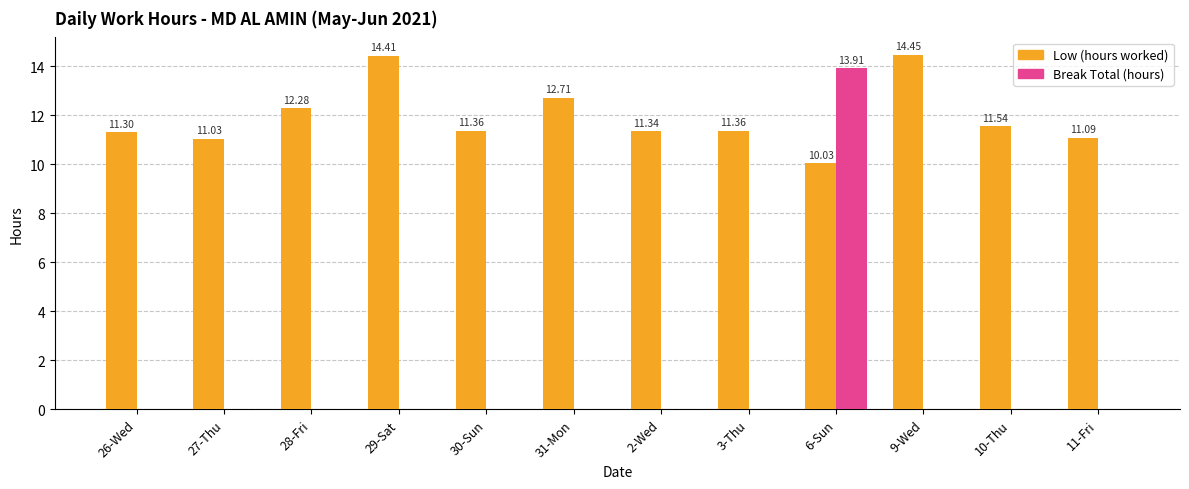

Between 27-Thu and 30-Sun, which series saw the biggest shift?

Low (hours worked)